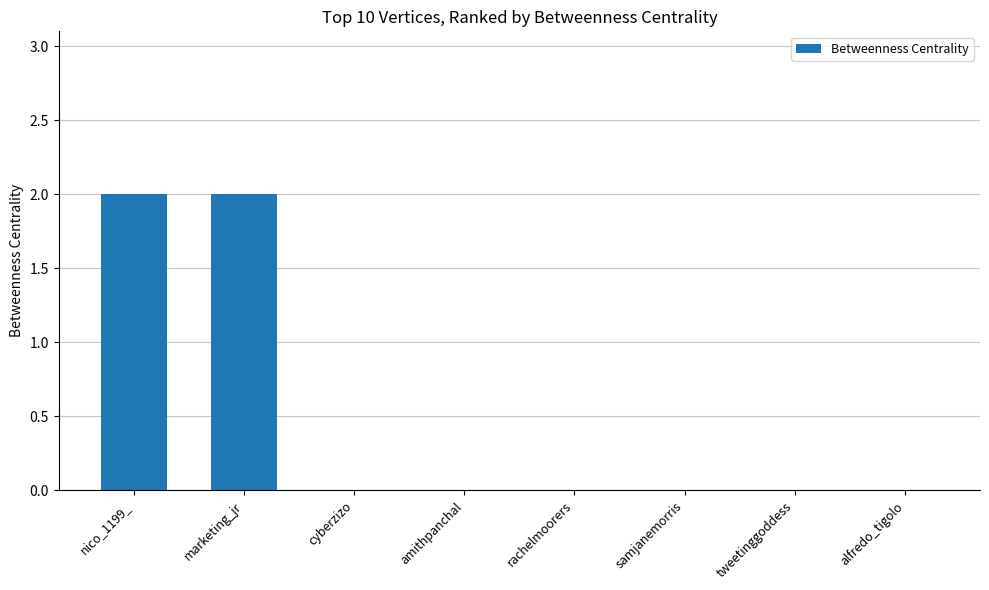

The chart shows a value of 0 at cyberzizo. True or false?

True